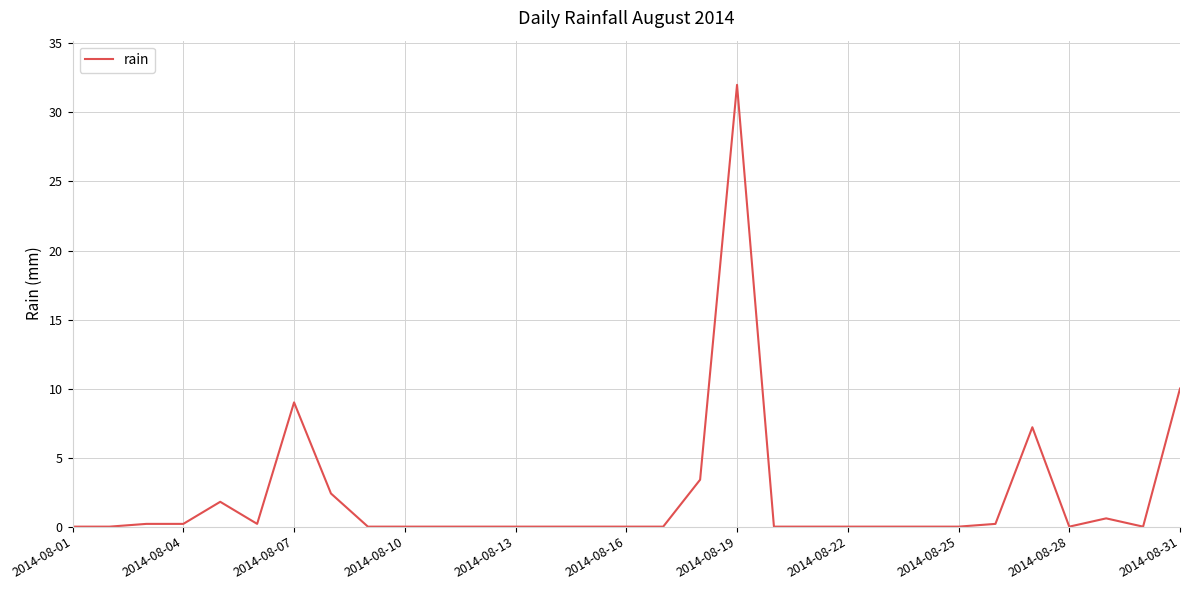

What is the maximum value shown in the chart?

32.0